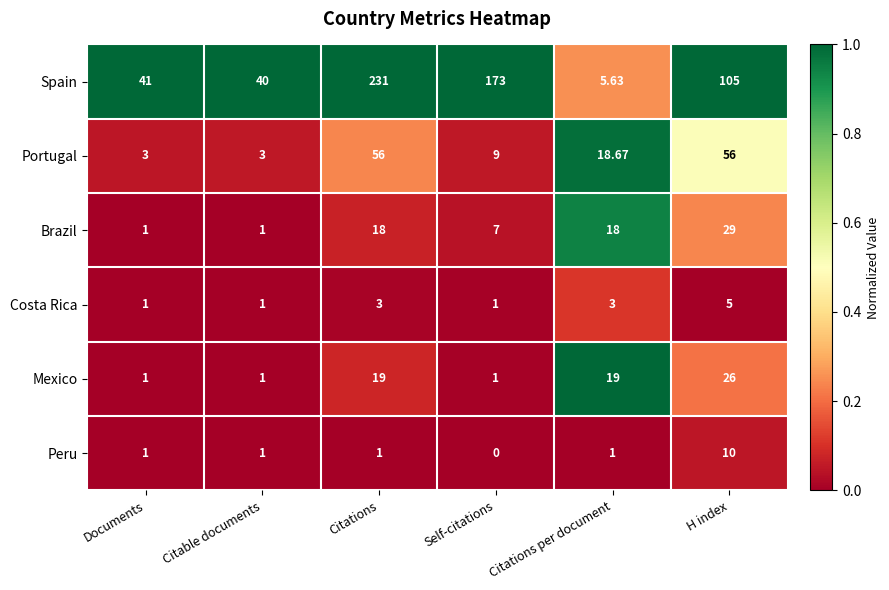

At which label does Spain first exceed 105?

Citations